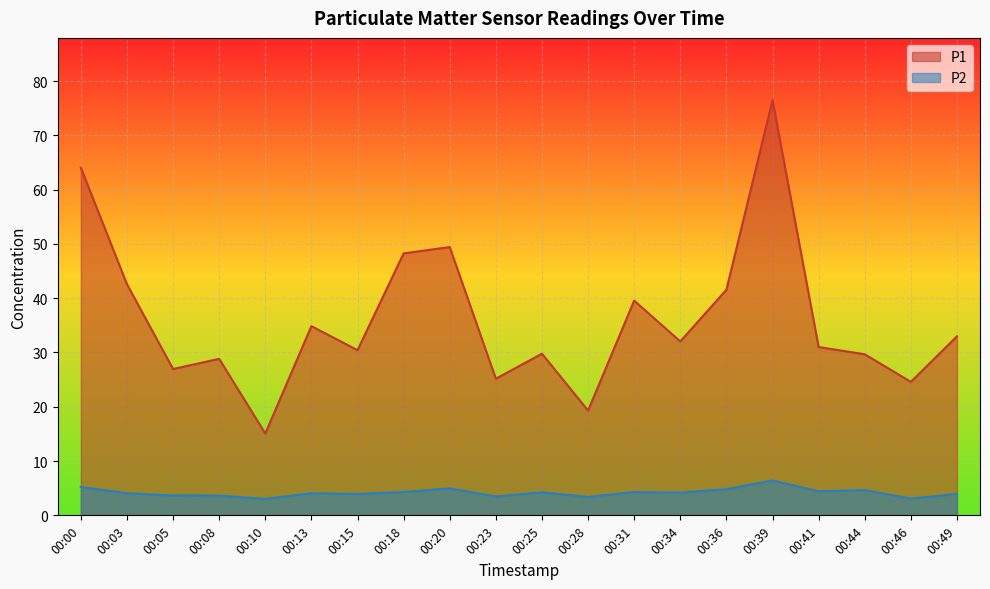

What are all the series names shown in the legend?

P1, P2